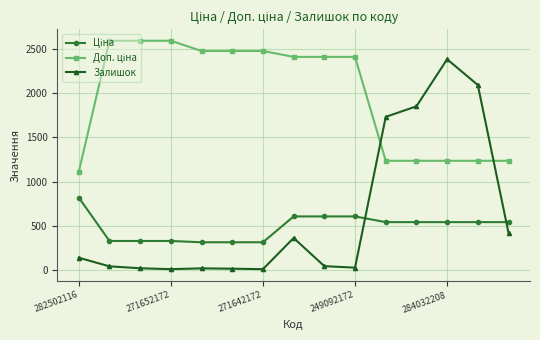

What is the sum of all Залишок values?

9130.0